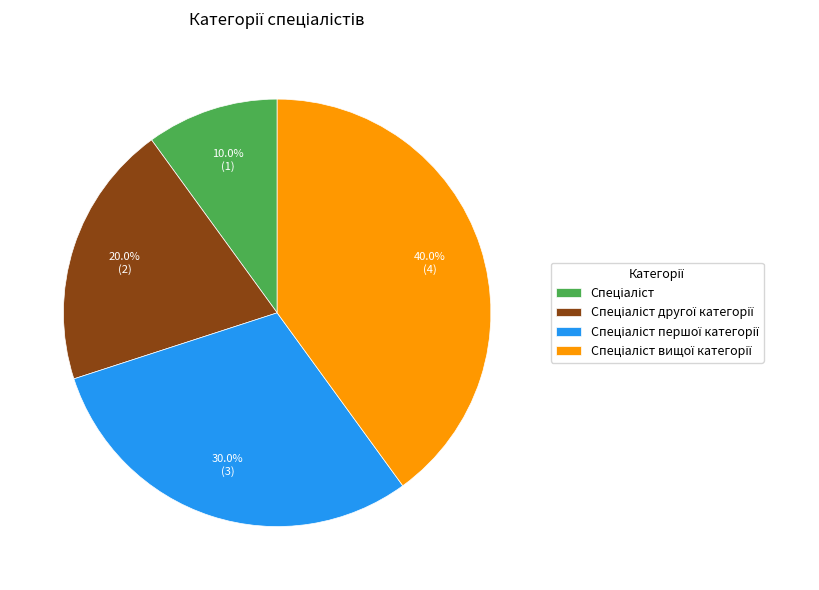

Is there any slice that represents more than half of the pie?

No